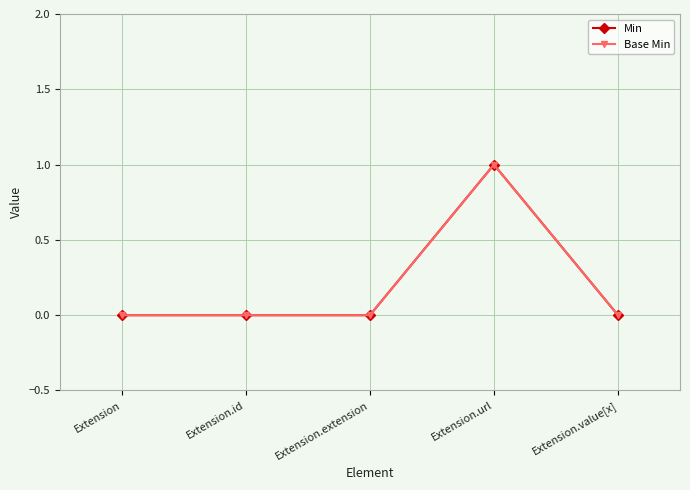

Is this an area chart (filled region under the line)?

No